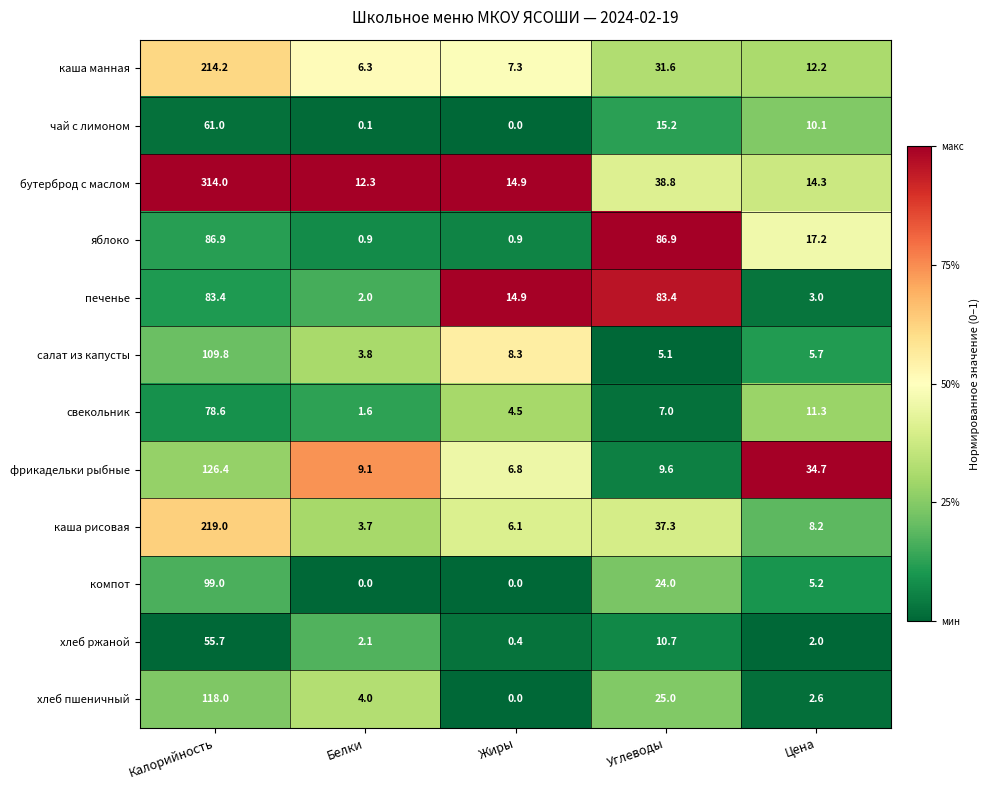

What is the greatest value displayed?

314.0